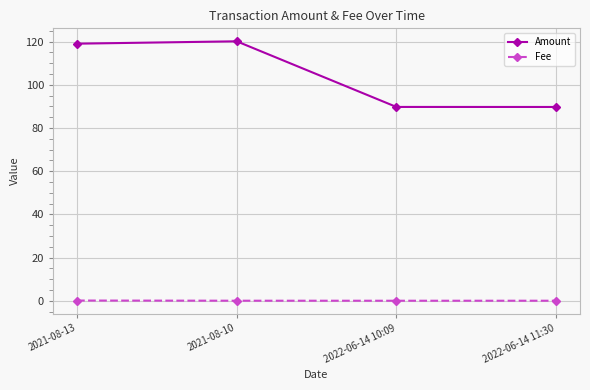

What is the highest value of the Amount series?

120.1